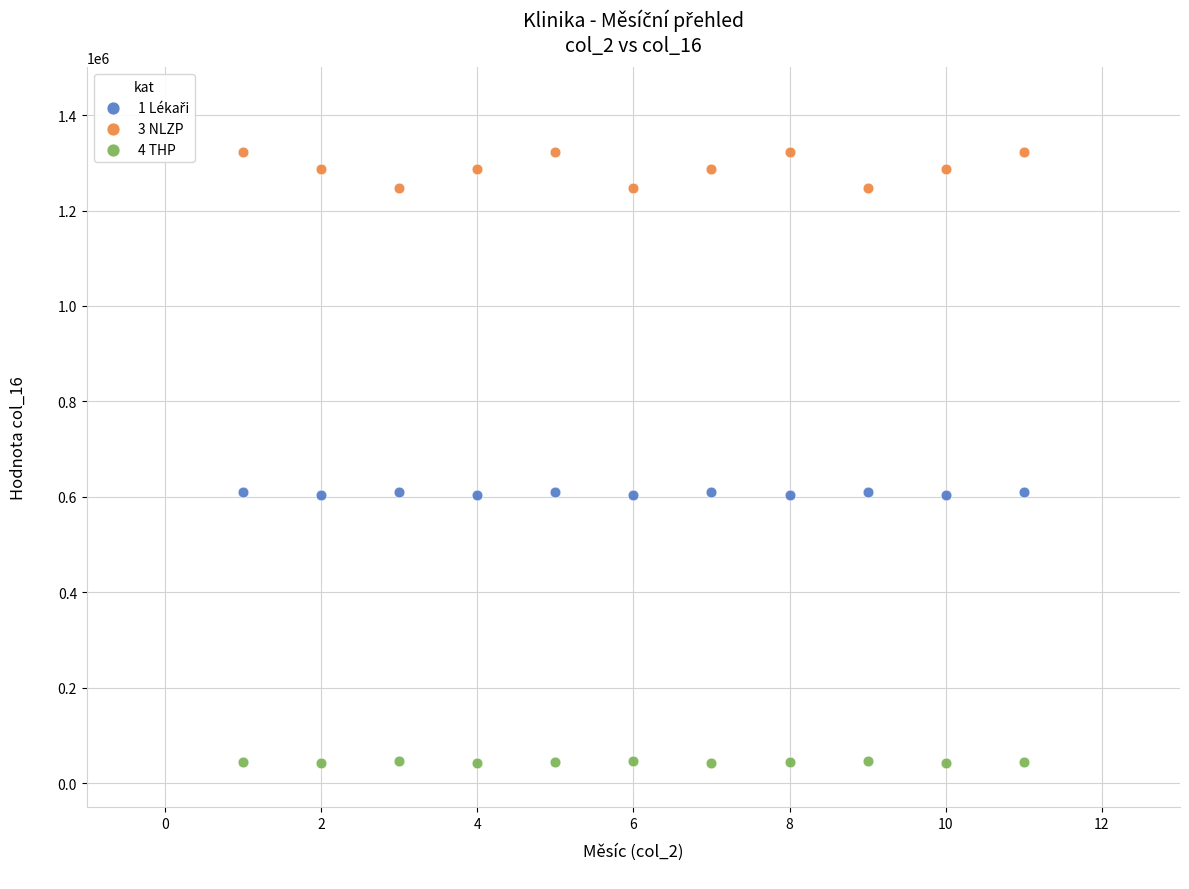

Which series reaches the minimum Y coordinate?

4 THP